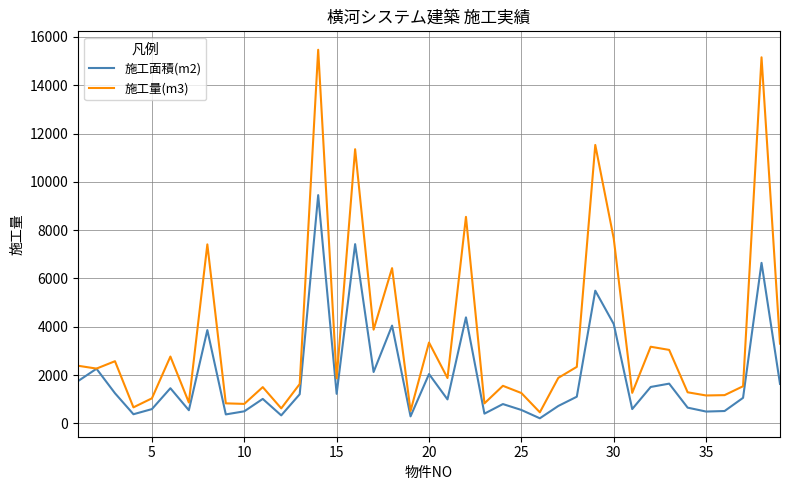

List the series in order of their overall mean, highest first.

施工量(m3), 施工面積(m2)